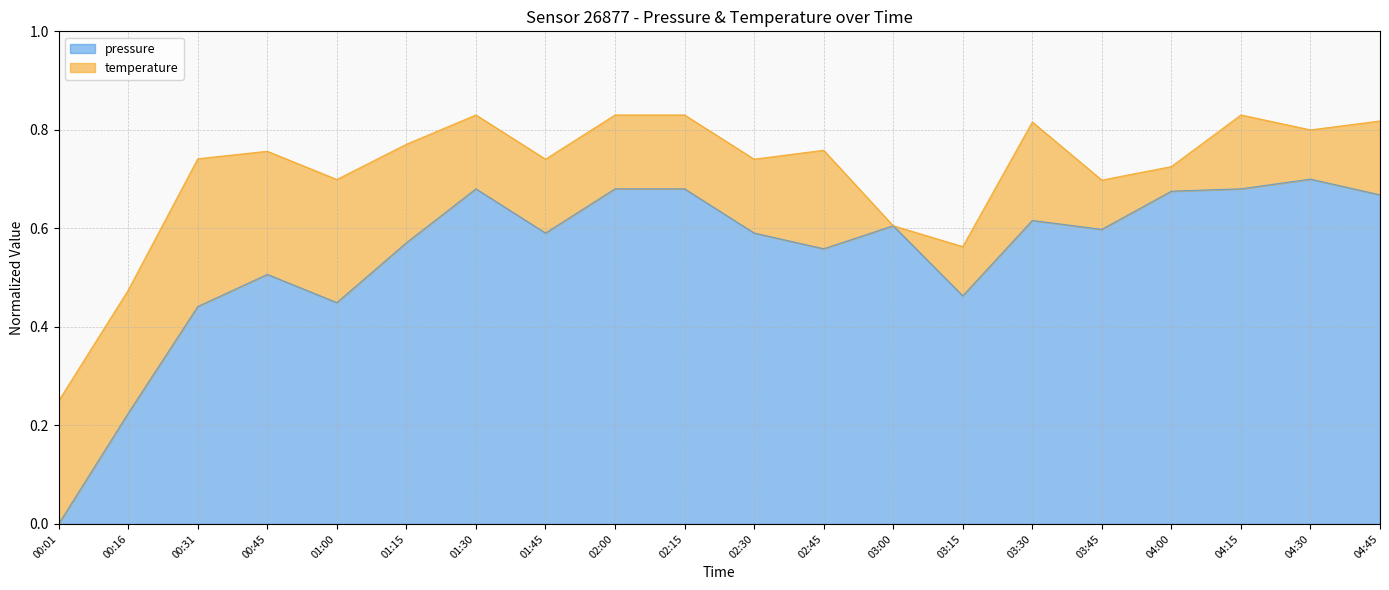

How many points are lower than both their immediate neighbors (excluding endpoints)?

5